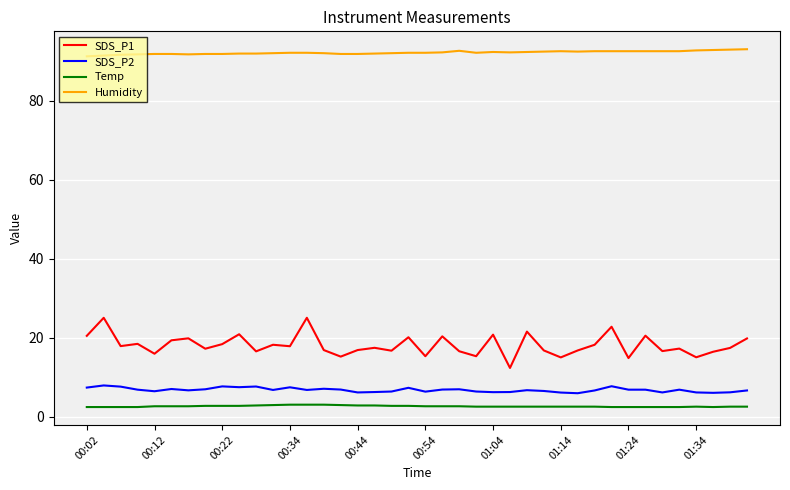

What are all the series names shown in the legend?

SDS_P1, SDS_P2, Temp, Humidity